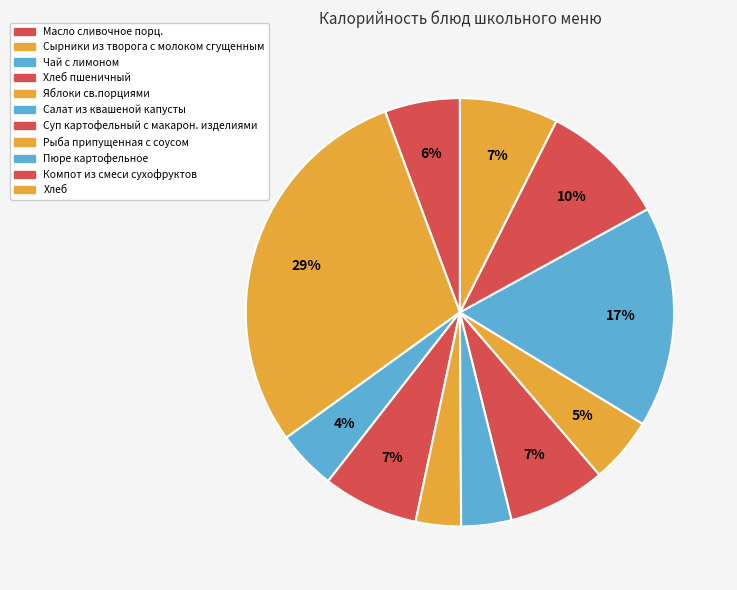

Rank the categories by value from lowest to highest.

Яблоки св.порциями, Салат из квашеной капусты, Чай с лимоном, Рыба припущенная с соусом, Масло сливочное порц., Хлеб пшеничный, Суп картофельный с макарон. изделиями, Хлеб, Компот из смеси сухофруктов, Пюре картофельное, Сырники из творога с молоком сгущенным